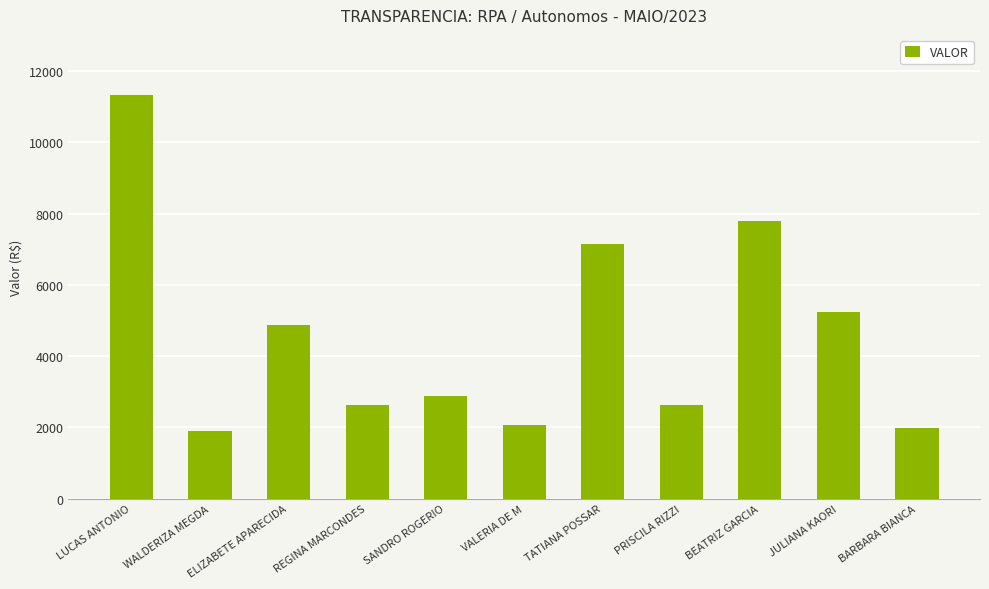

Where does the data first go above 2881?

LUCAS ANTONIO